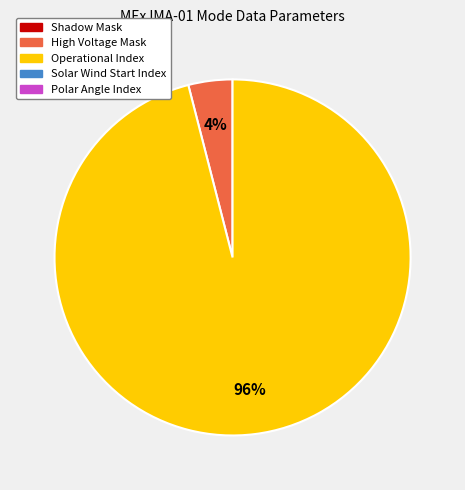

To the nearest percent, what is the average slice percentage?

50%